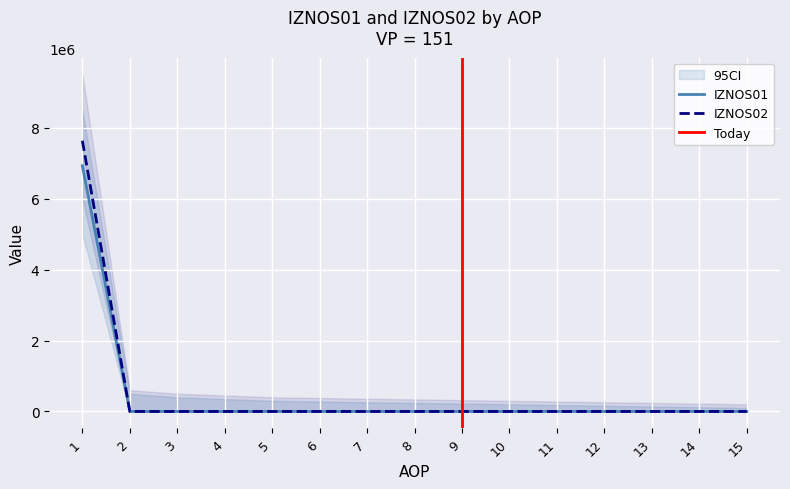

True or false: IZNOS01 and IZNOS02 cross at least once.

False